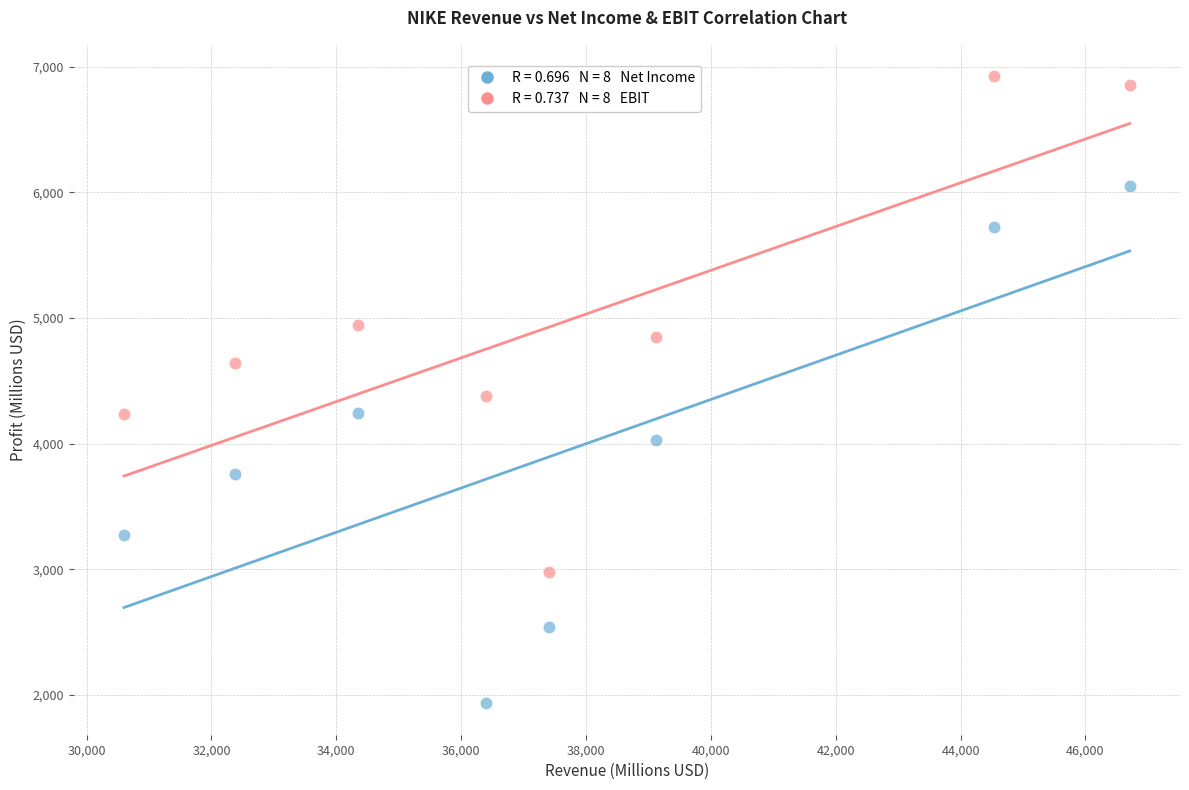

Across all data points, what is the range of Y values (max minus min)?

4990